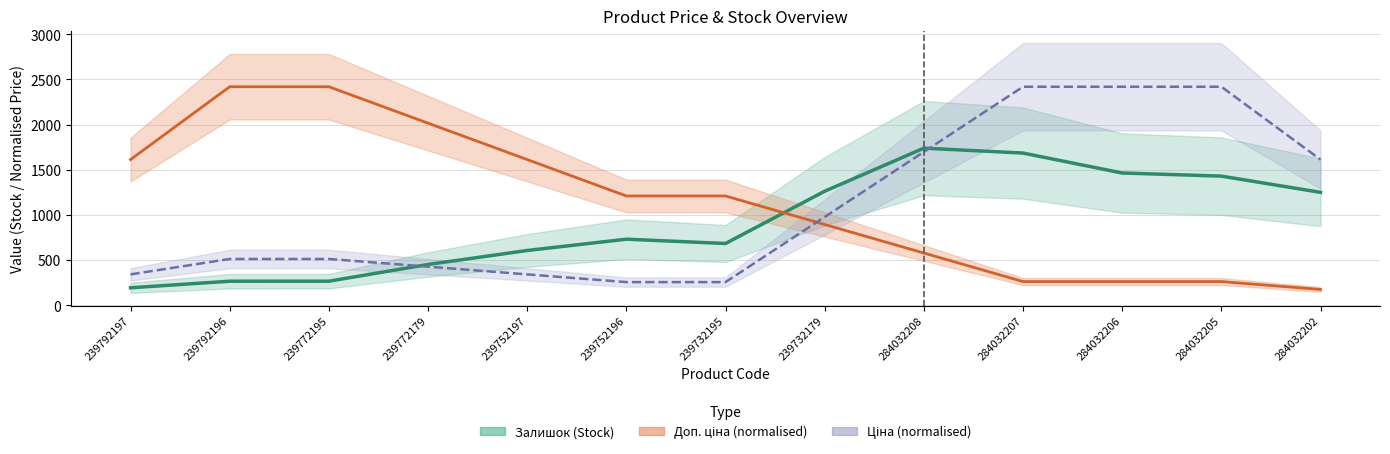

What position from the right is 239792196?

12